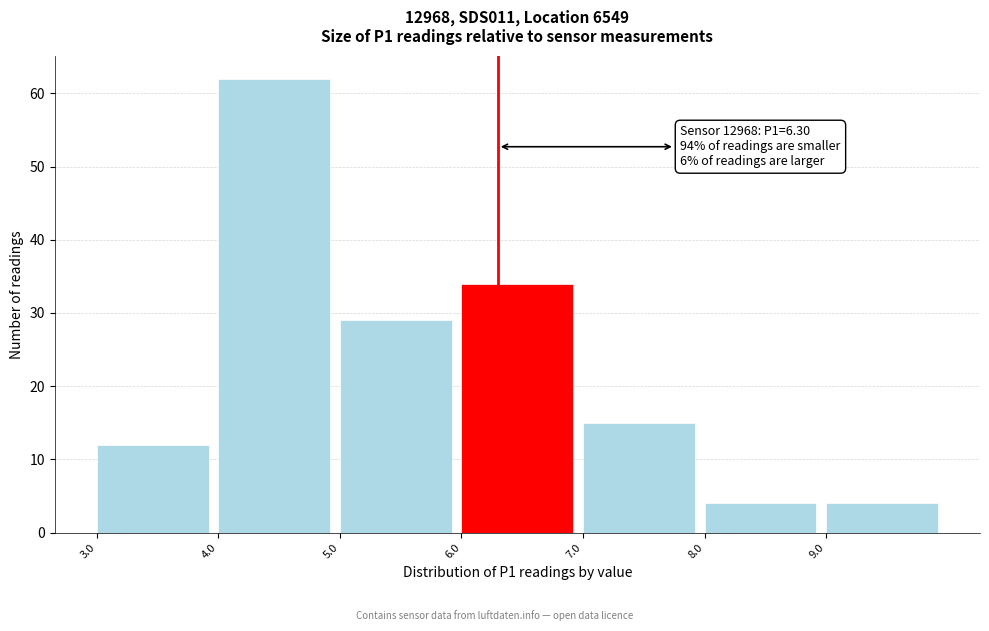

Which range on the x-axis has the tallest bar?

4 to 5